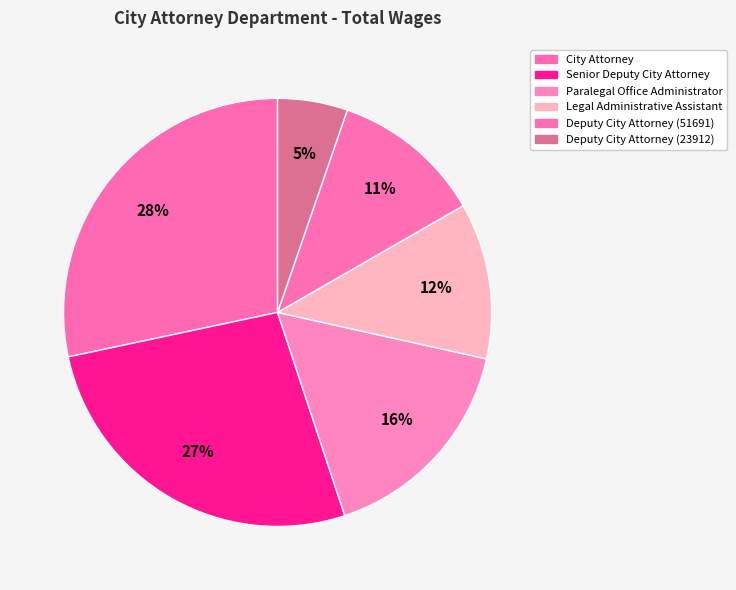

Which category has the biggest portion of the pie?

City Attorney